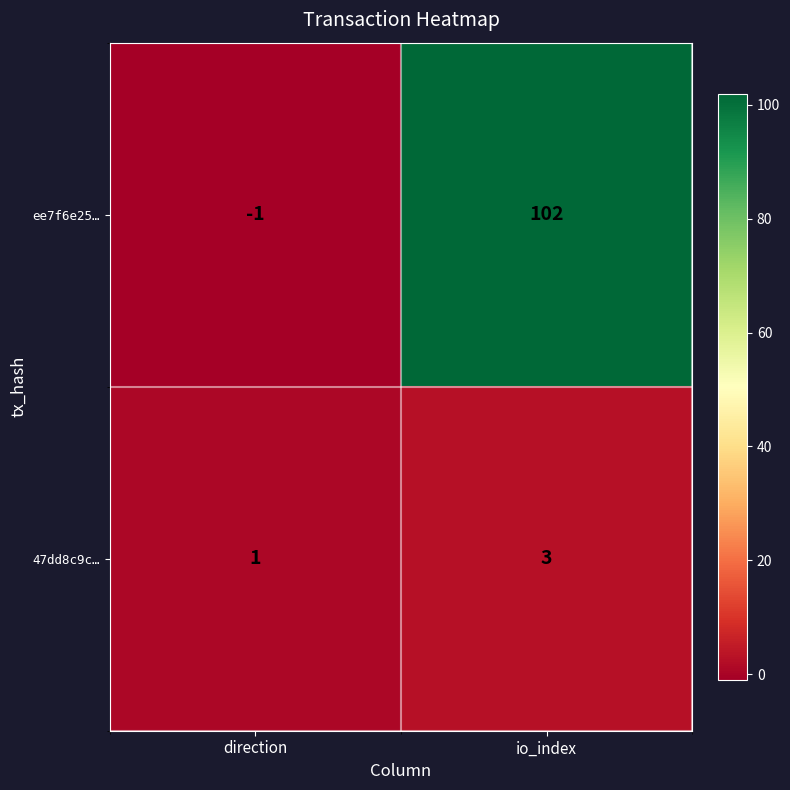

At which category is the sum across all series the highest?

io_index